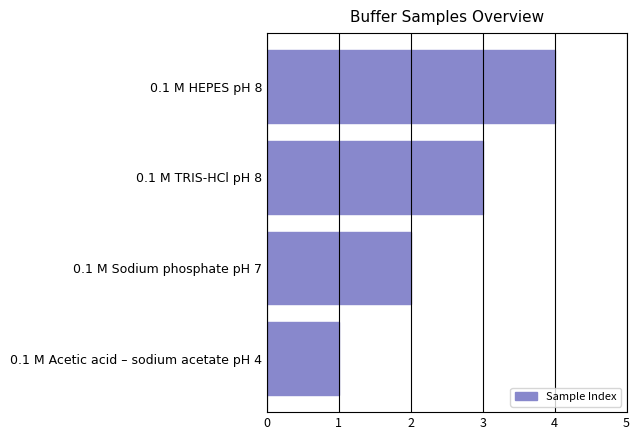

The value at 0.1 M TRIS-HCl pH 8 is 3. True or false?

True